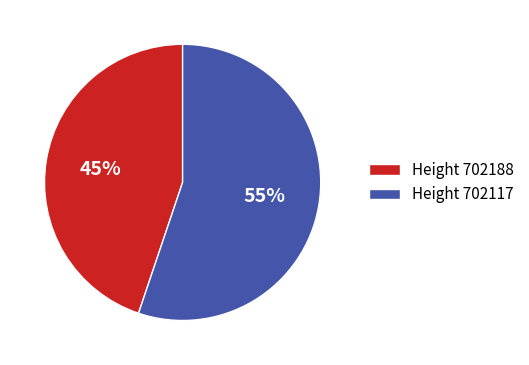

Rank the categories by value from highest to lowest.

Height 702117, Height 702188